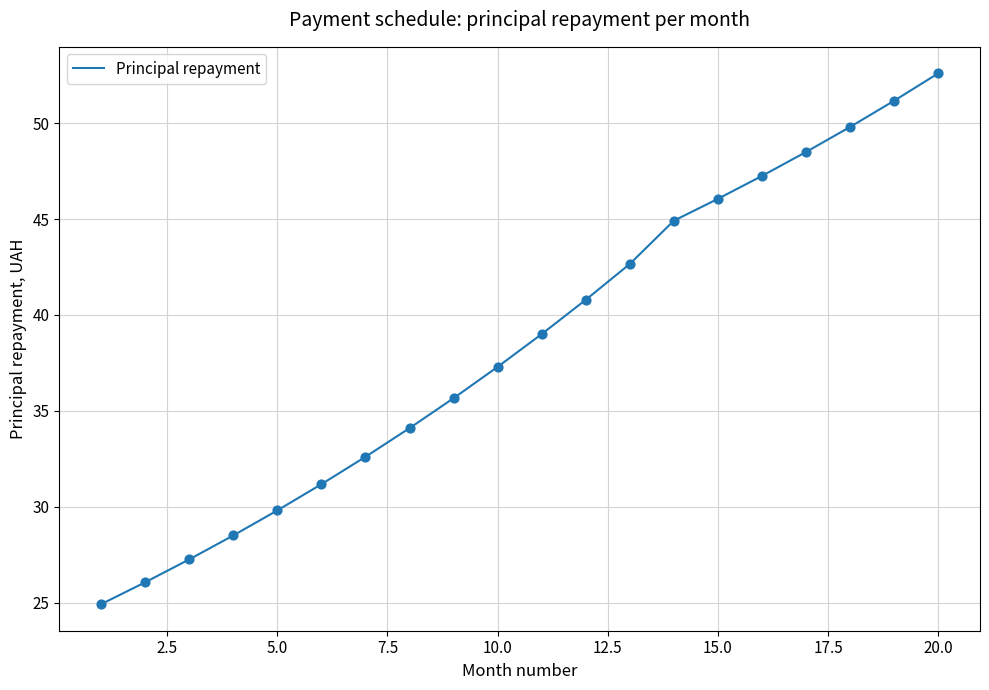

What is the greatest value displayed?

52.6